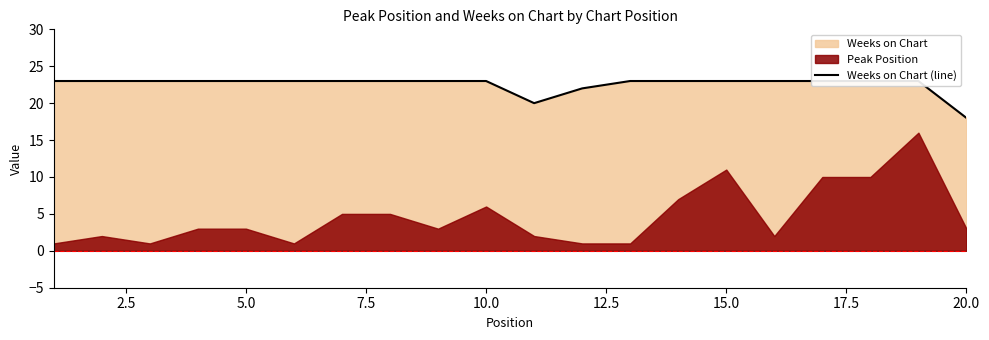

Is it true that the value at 15.0 is 16?

False